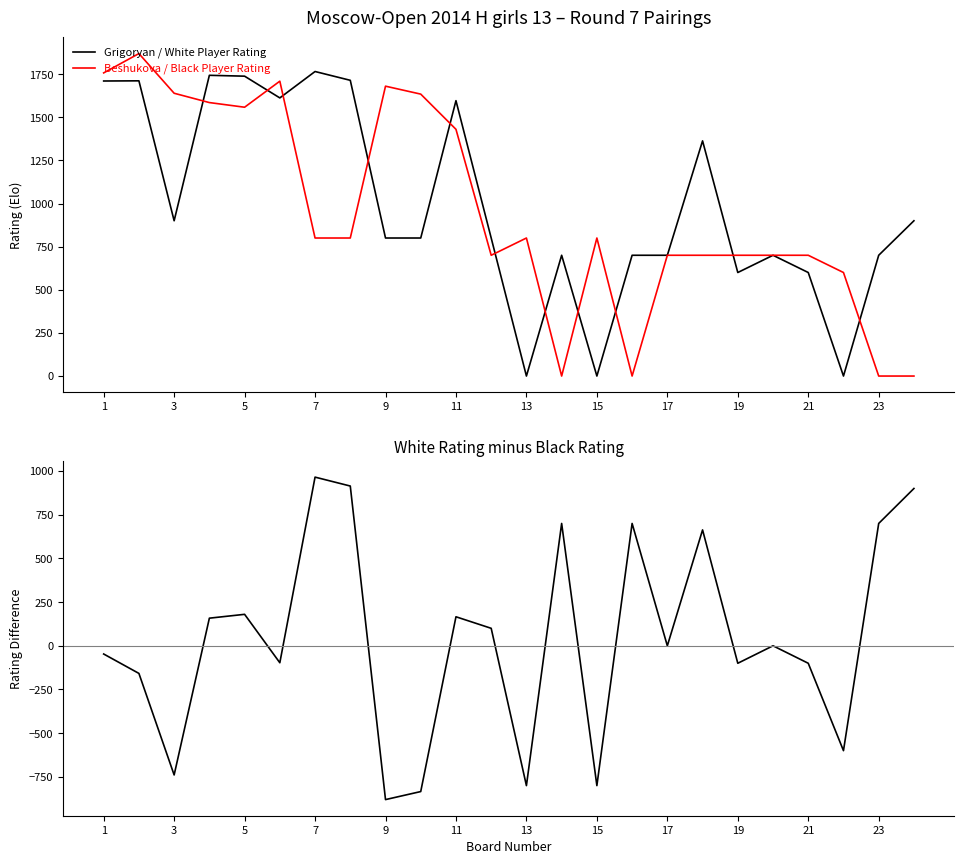

What is the maximum value for Grigoryan / White Player Rating?

1765